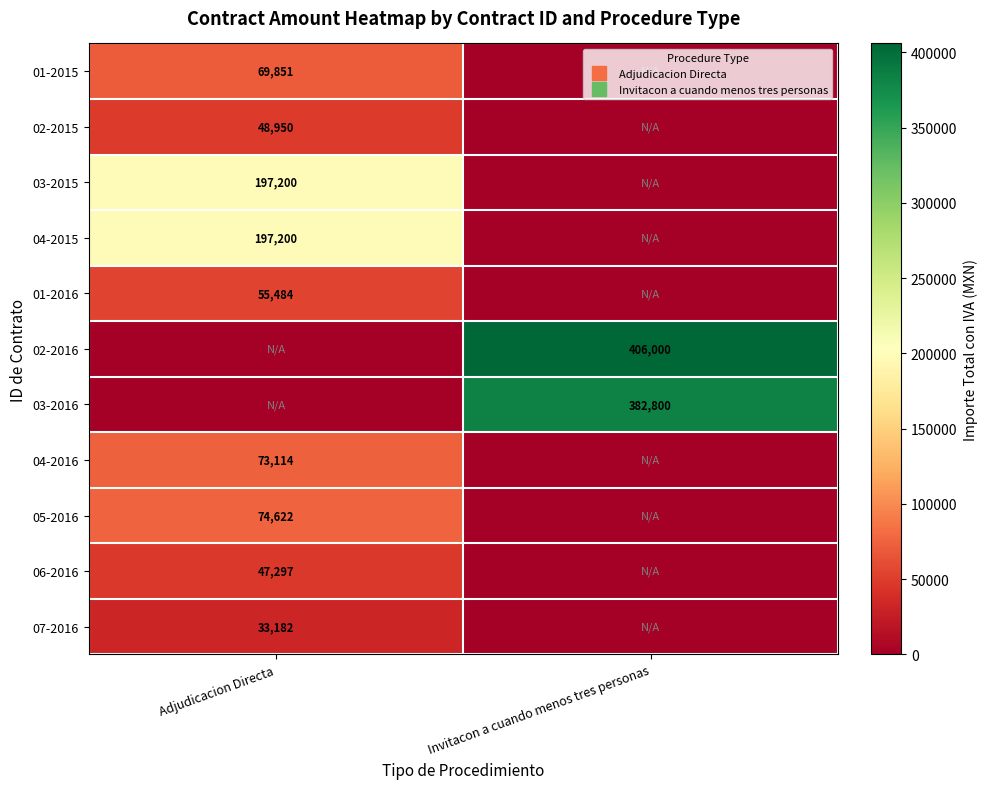

True or false: 05-2016 has a value of 33448.2 at Adjudicacion Directa.

False